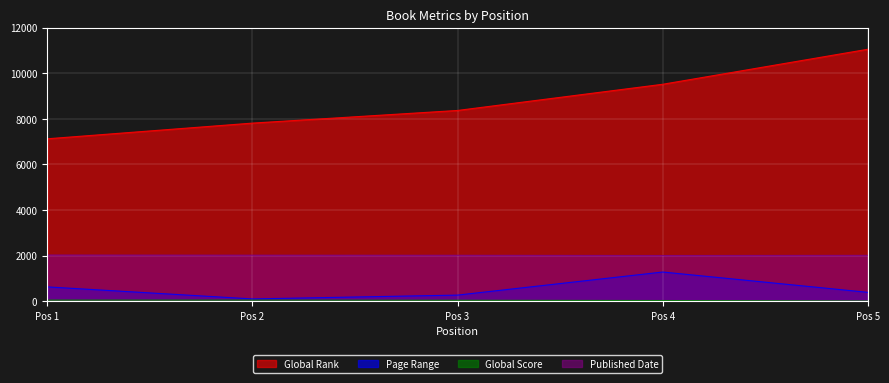

What is the difference between the maximum and second lowest values in the Published Date series?

14